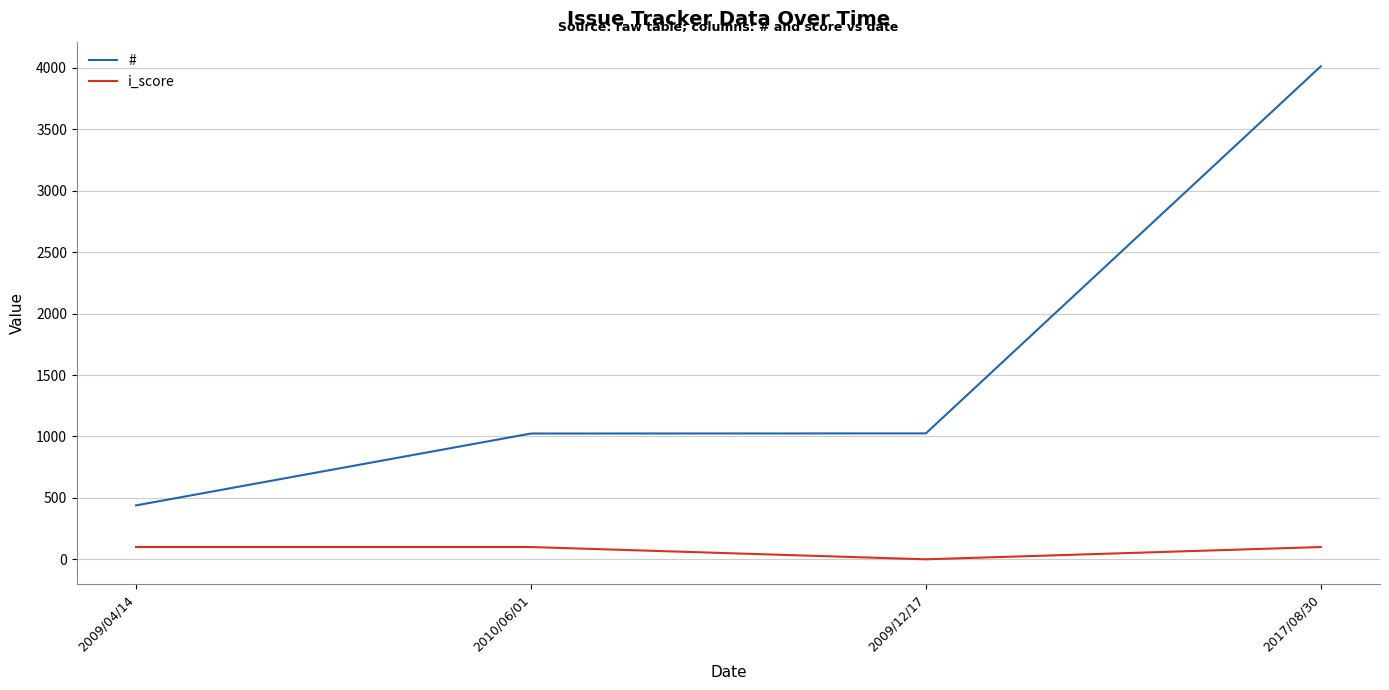

Is this an area chart (filled region under the line)?

No